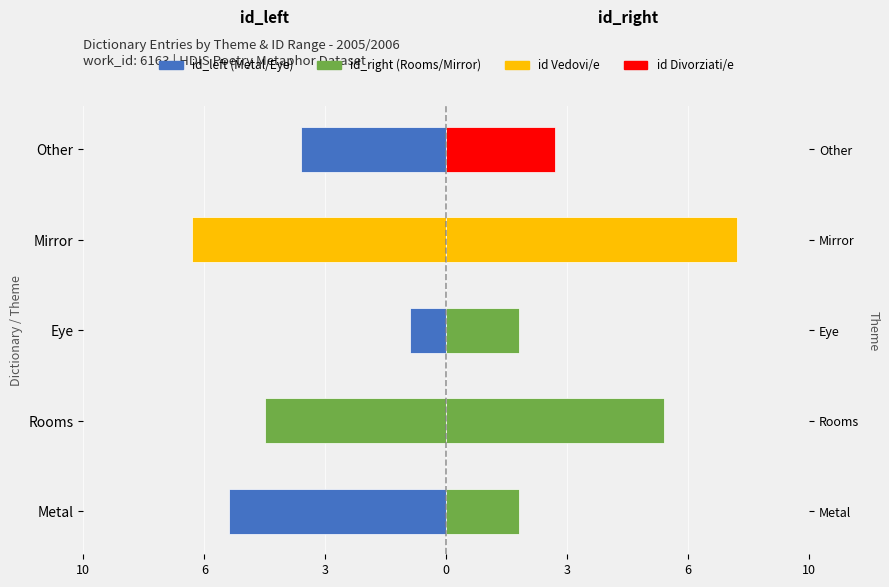

Which series has the largest total across all categories?

id_right